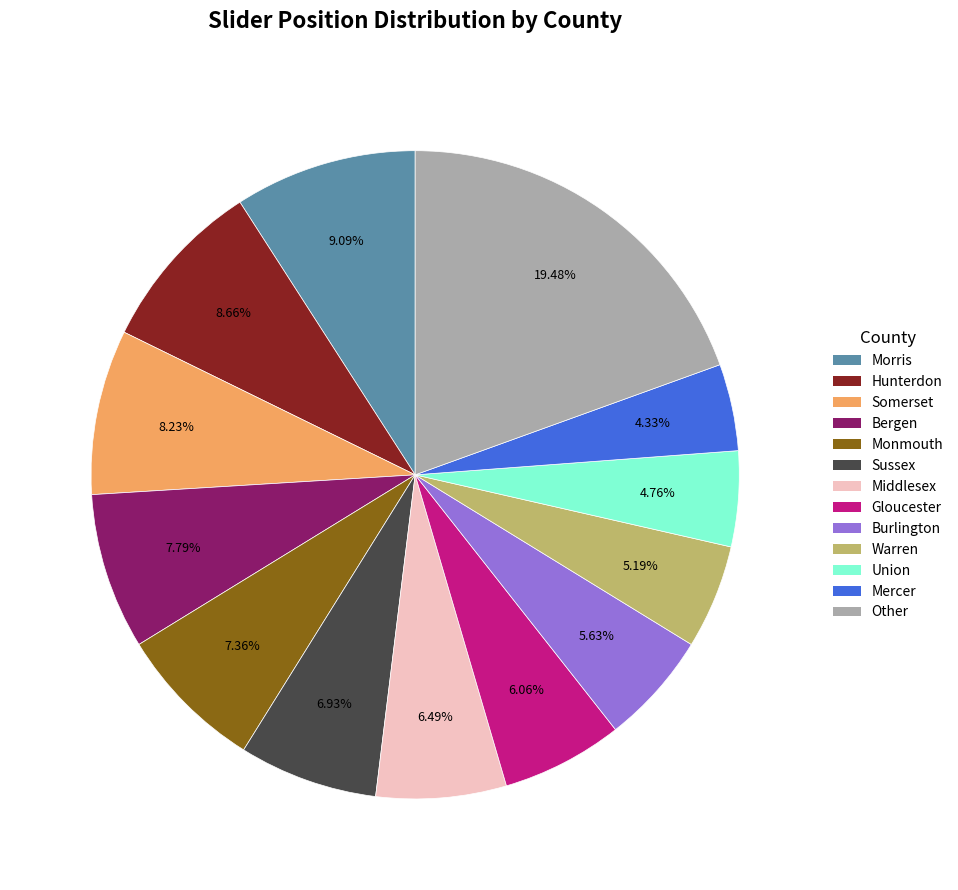

How many slices are in this pie chart?

13